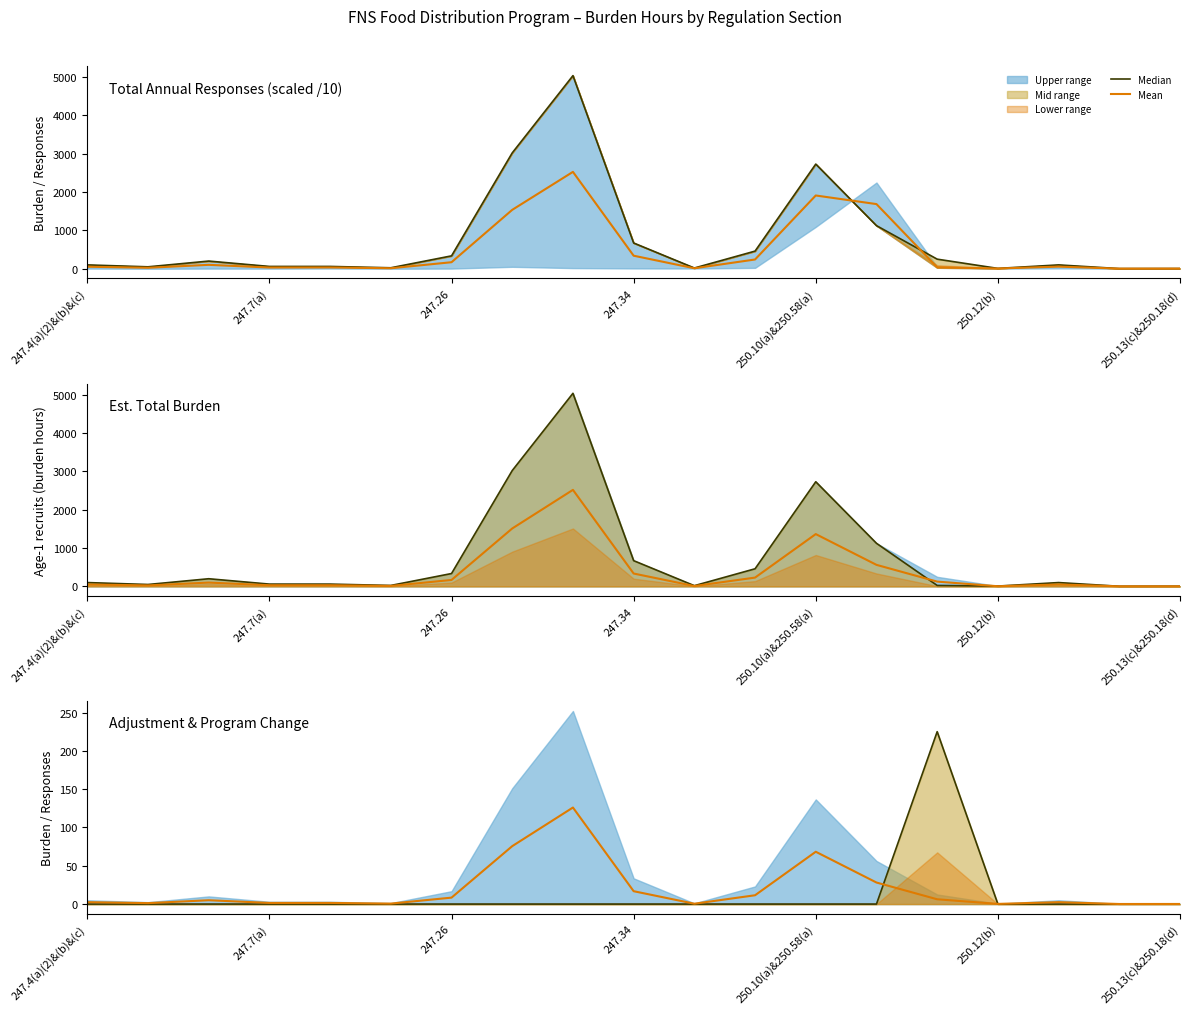

Which category has the lowest value across all series?

247.4(a)(2)&(b)&(c)